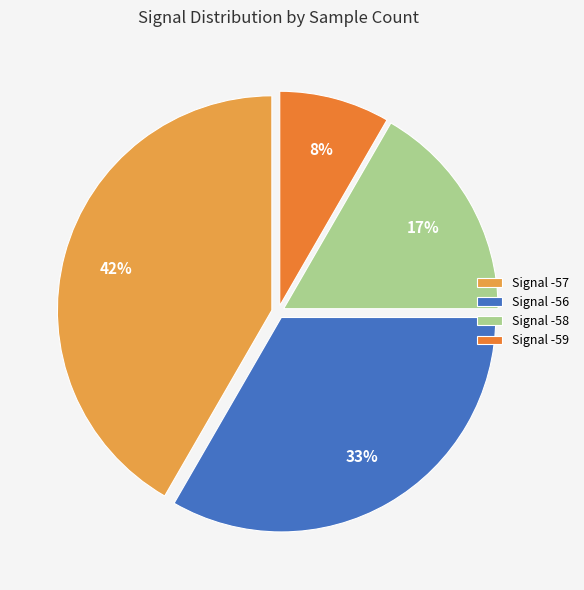

Do Signal -59 and Signal -56 together represent more than half of the pie?

No